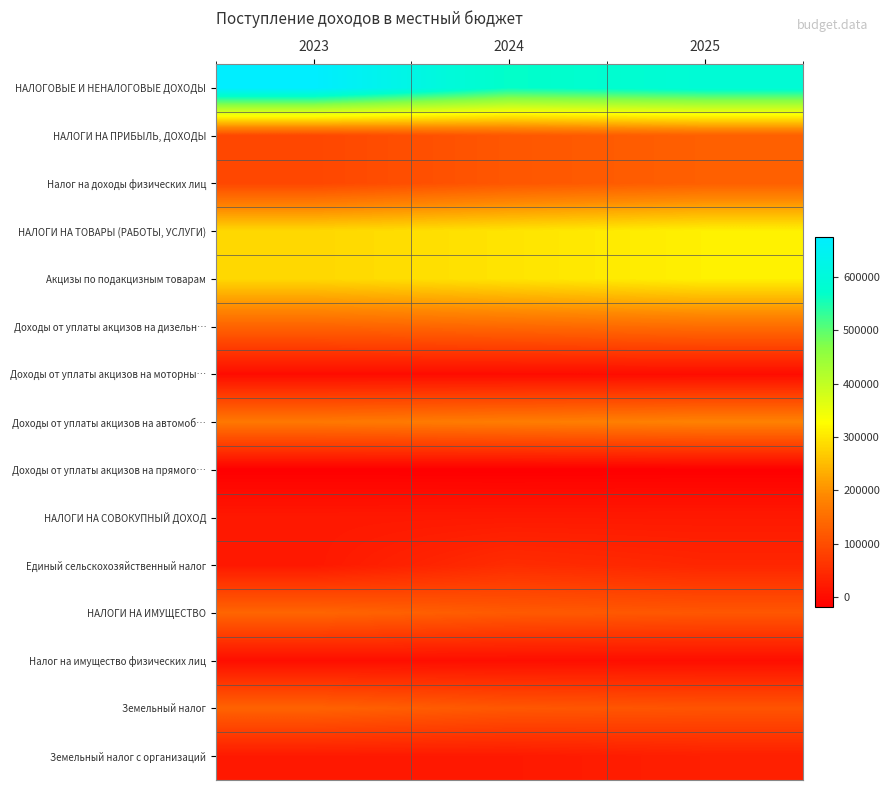

Between 2024 and 2025, which is larger?

2025